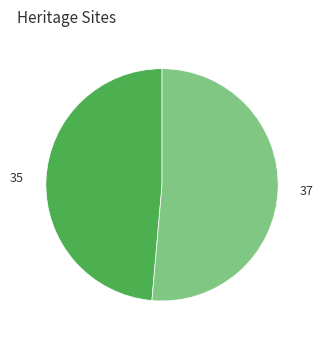

Does any single category account for the majority?

Yes